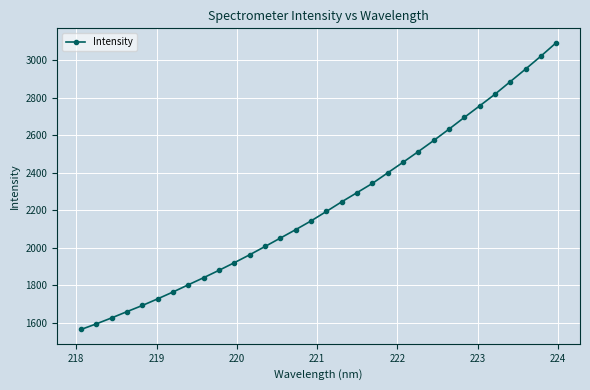

What is the value of the 19th point from the left?

2294.0